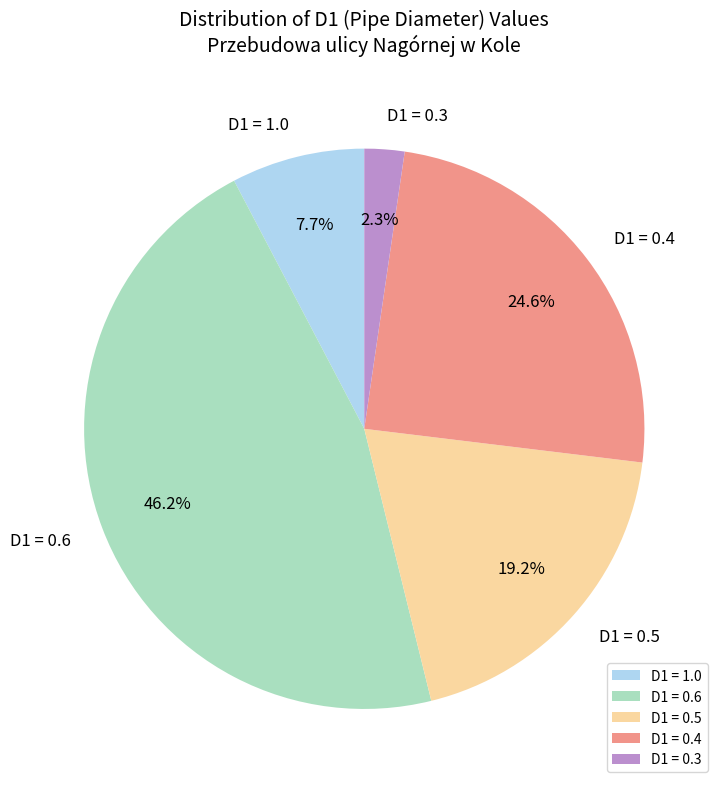

Rank the categories by value from lowest to highest.

D1 = 0.3, D1 = 1.0, D1 = 0.5, D1 = 0.4, D1 = 0.6